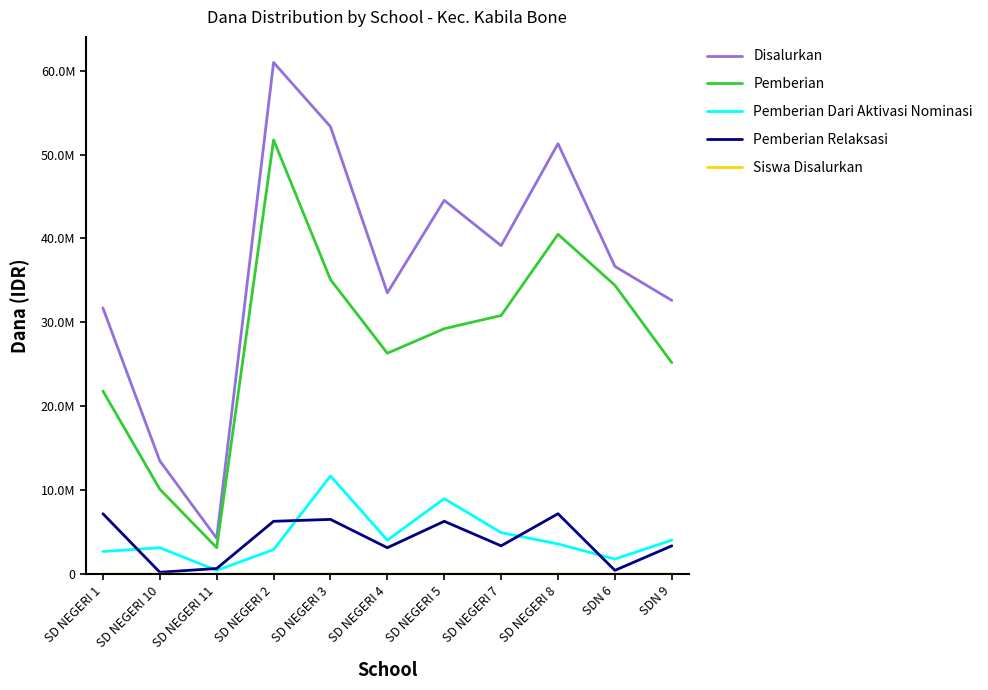

What is the difference between the second highest and minimum values in the Pemberian Relaksasi series?

6975000